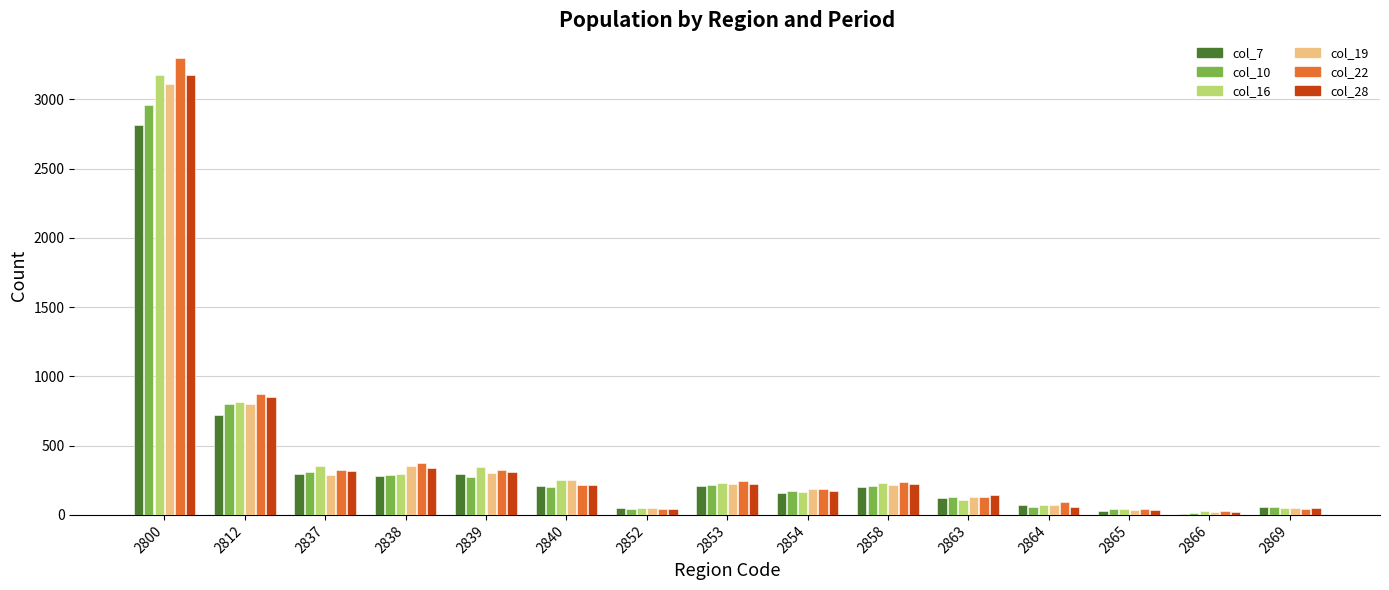

Between 2838 and 2863, which series saw the biggest shift?

col_22